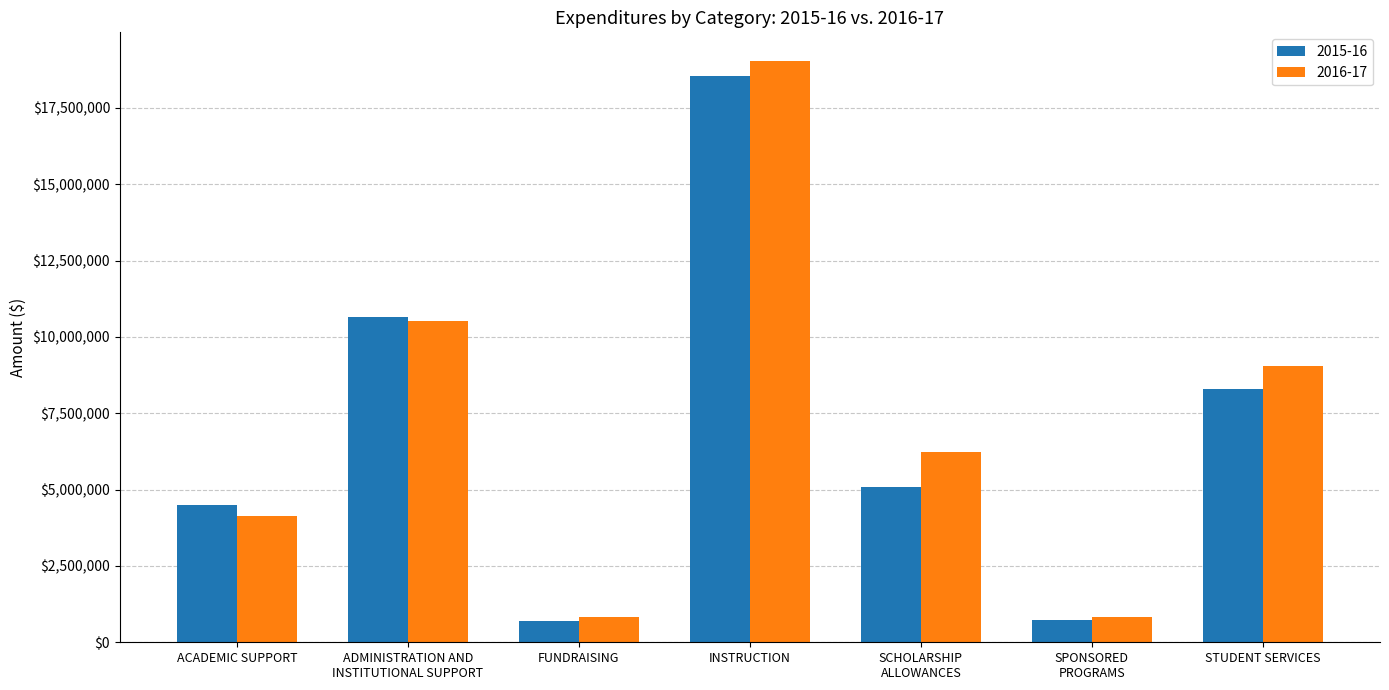

At INSTRUCTION, list the series in order from smallest to largest.

2015-16, 2016-17